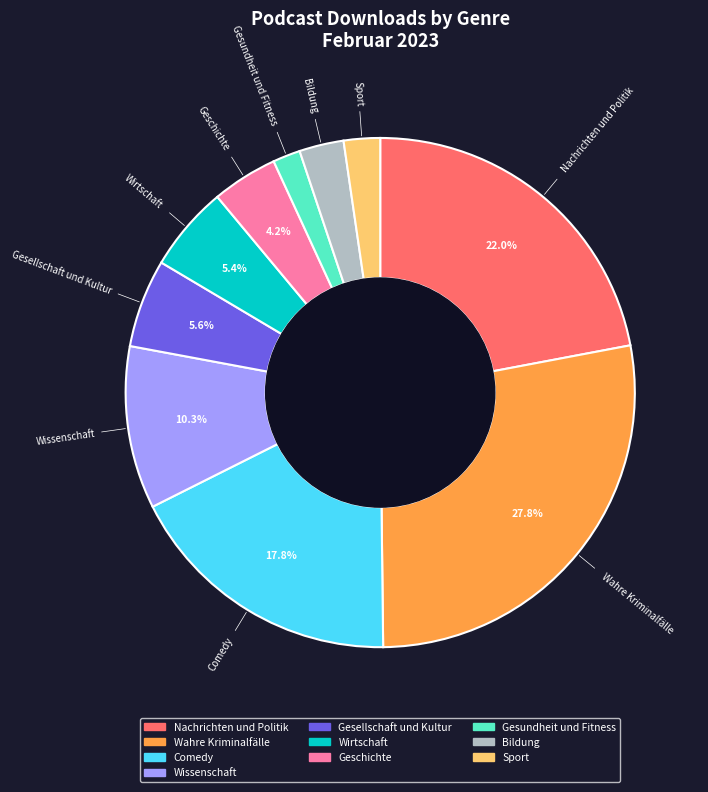

What portion of the pie excludes Geschichte?

95.8%